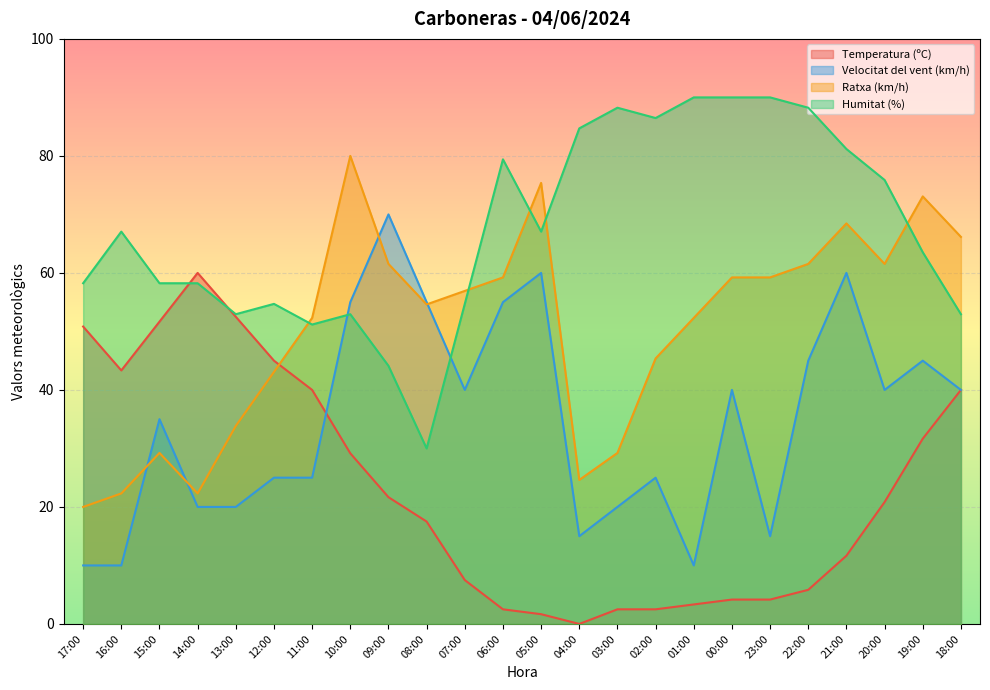

Rank the categories by Velocitat del vent (km/h) value from lowest to highest.

17:00, 16:00, 01:00, 04:00, 23:00, 14:00, 13:00, 03:00, 12:00, 11:00, 02:00, 15:00, 07:00, 00:00, 20:00, 18:00, 22:00, 19:00, 10:00, 08:00, 06:00, 05:00, 21:00, 09:00